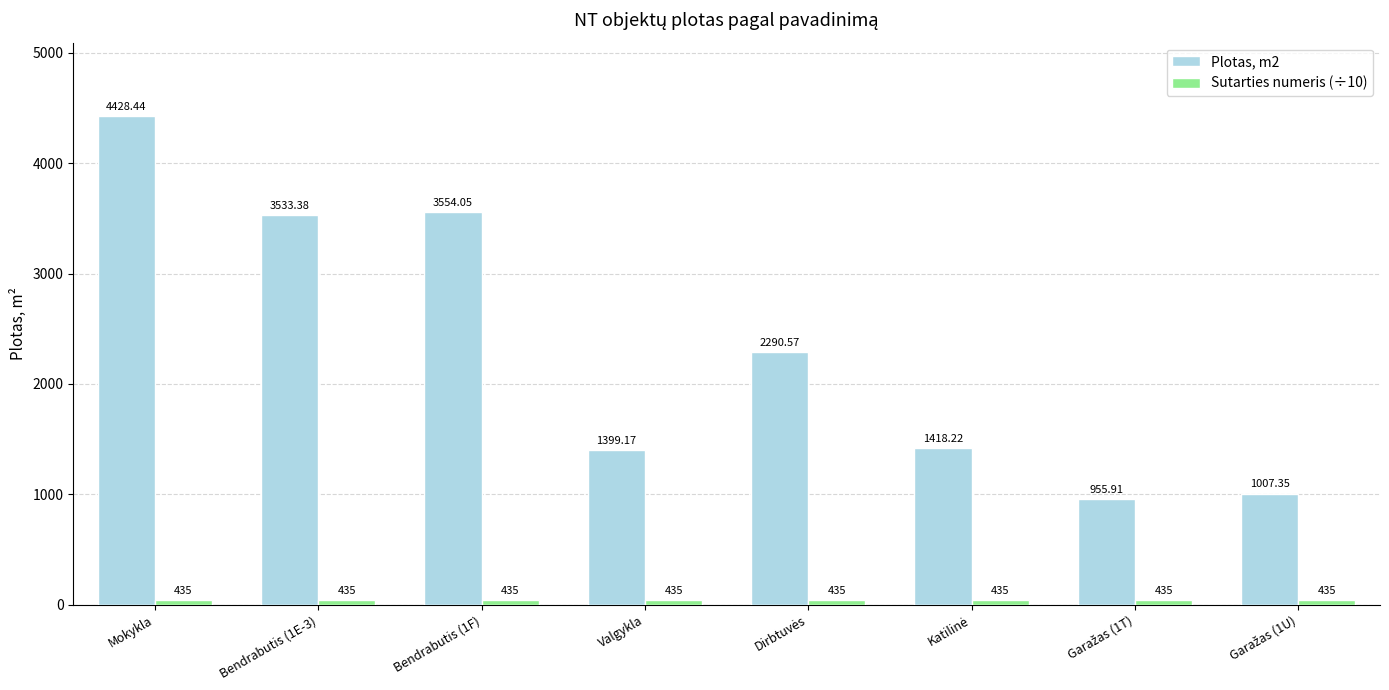

Which series has the widest spread of values?

Plotas, m2